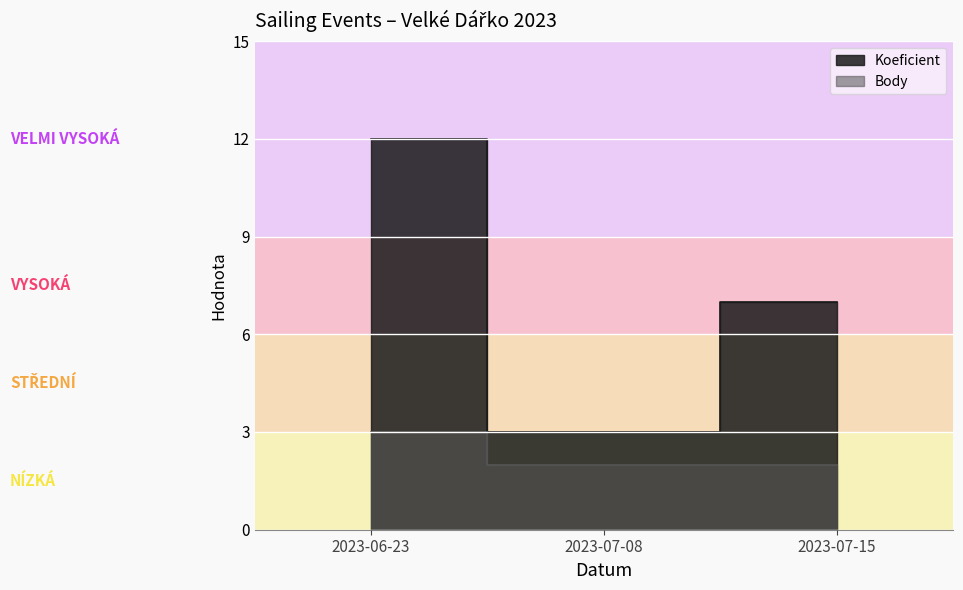

What are all the series names shown in the legend?

Koeficient, Body